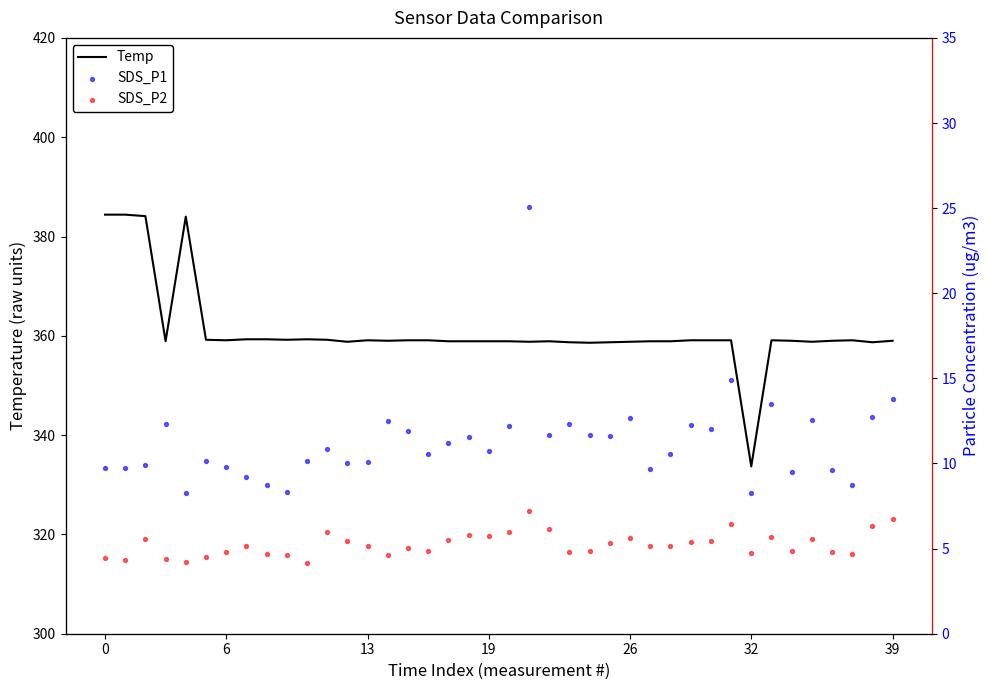

Which series contains the highest Y value?

Temp